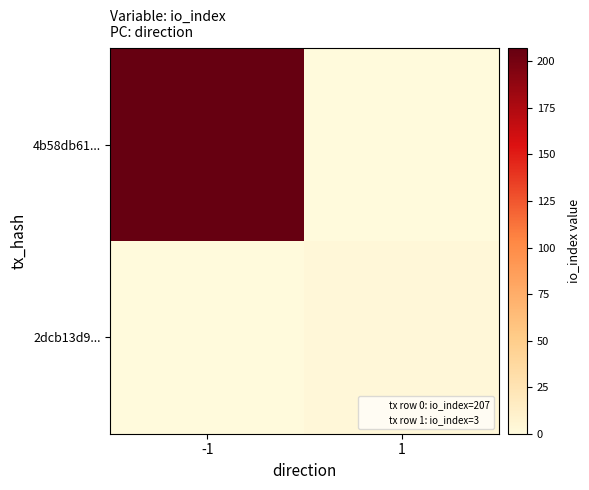

Rank the series at 1 from lowest to highest value.

4b58db61..., 2dcb13d9...